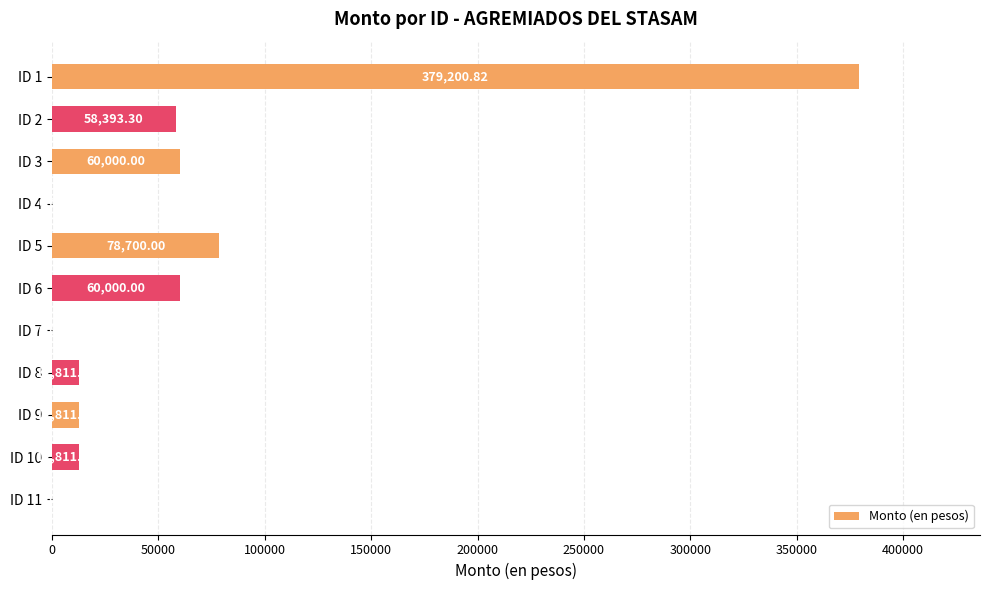

What is the sum of all values?

674727.3